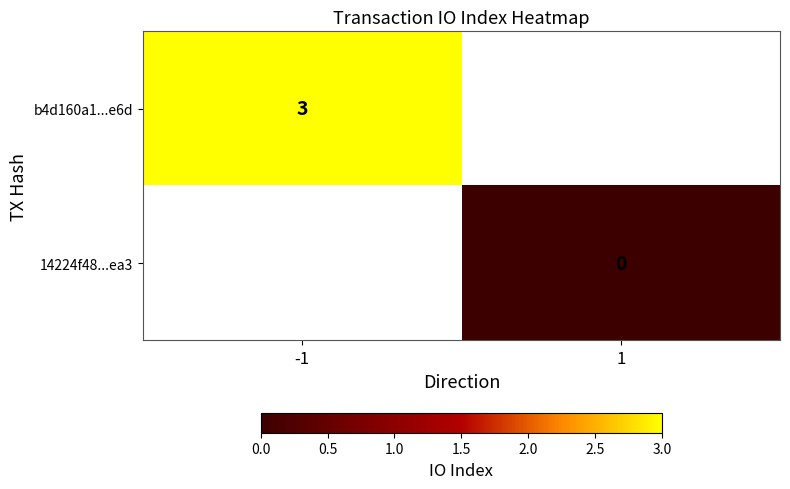

What is the greatest value displayed?

3.0